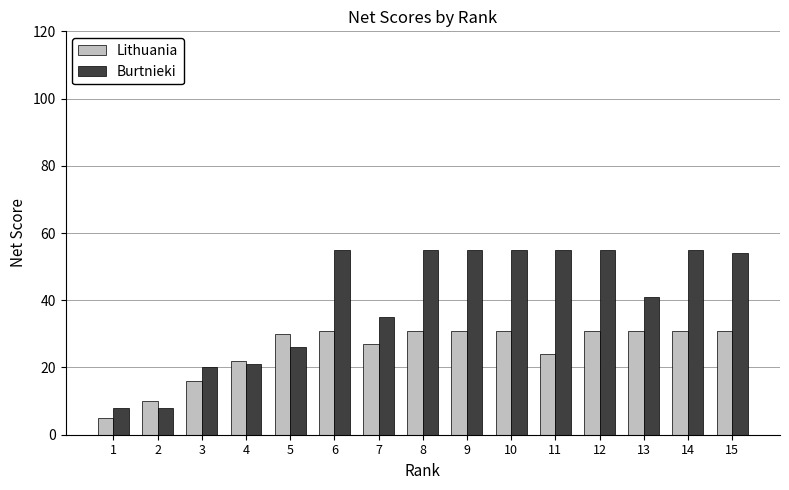

Reading left to right, list all the values displayed in this chart.

Lithuania: 5	10	16	22	30	31	27	31	31	31	24	31	31	31	31
Burtnieki: 8	8	20	21	26	55	35	55	55	55	55	55	41	55	54